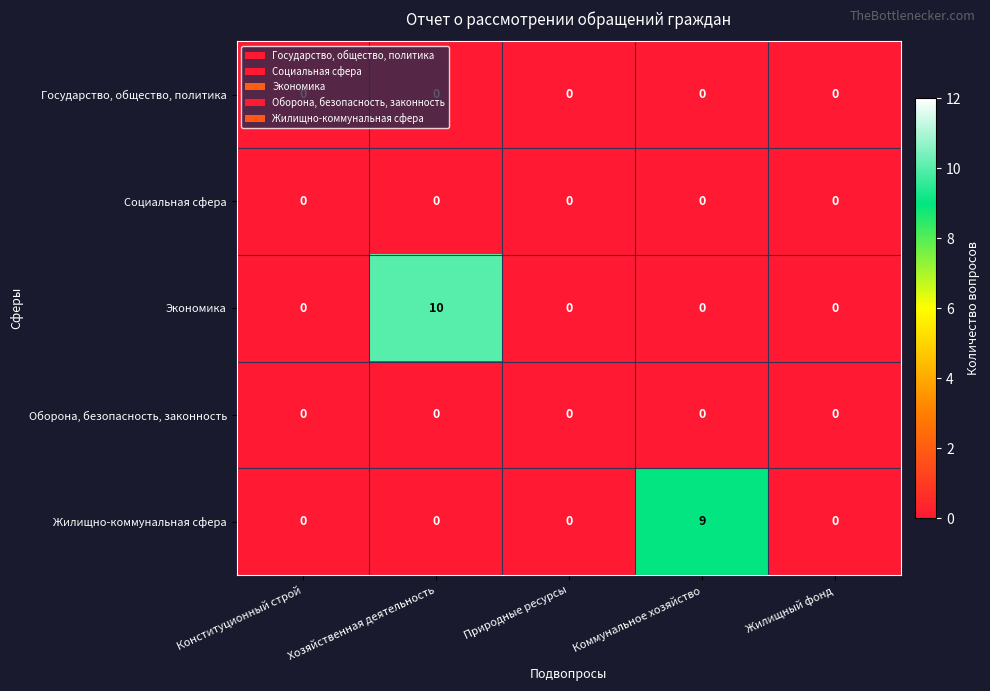

At which label does Жилищно-коммунальная сфера reach its peak?

Коммунальное хозяйство